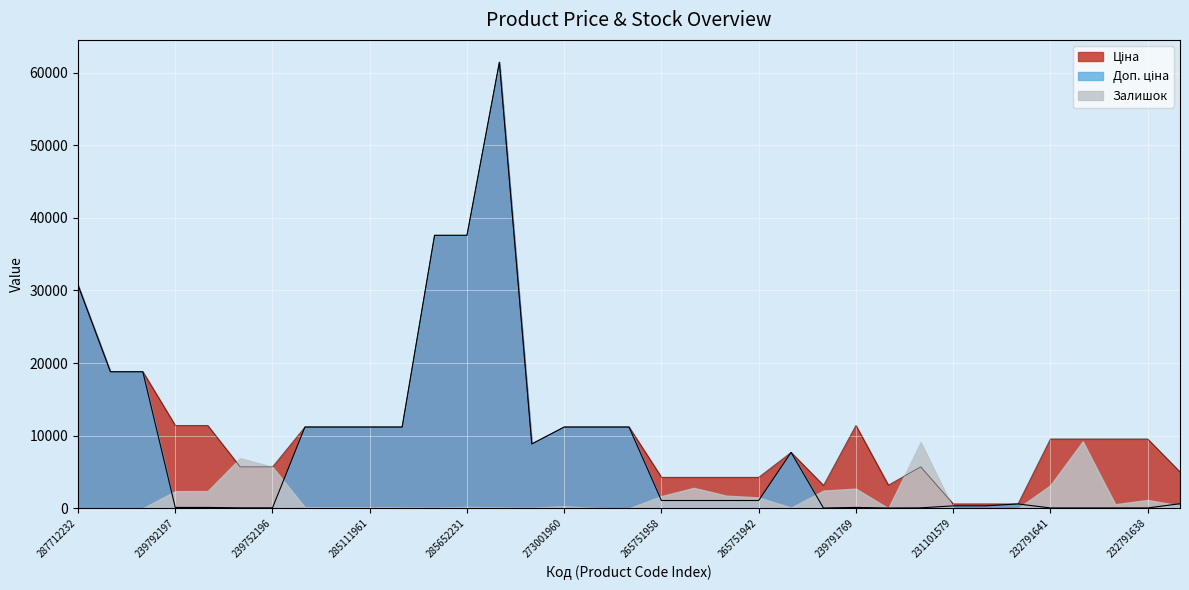

The Ціна series shows 14225.5 at 248922198. True or false?

False